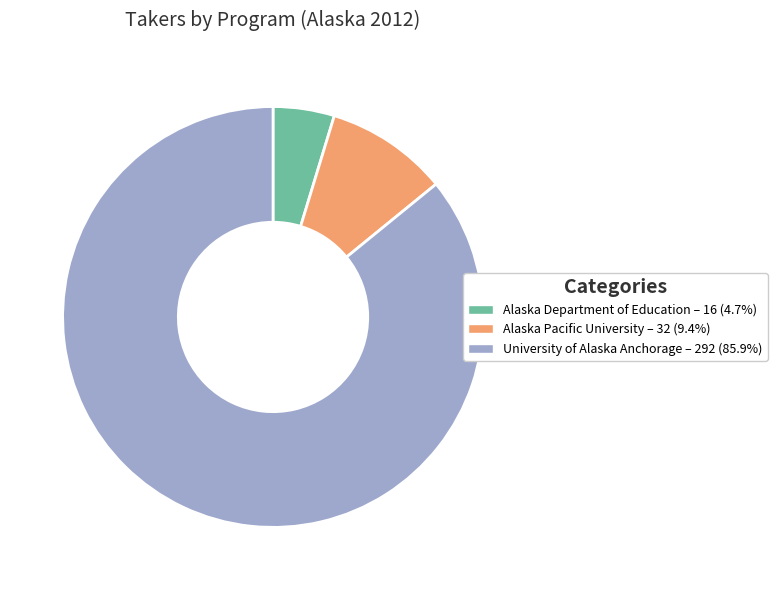

Approximately how many times larger is the value at University of Alaska Anchorage compared to Alaska Department of Education?

18.2